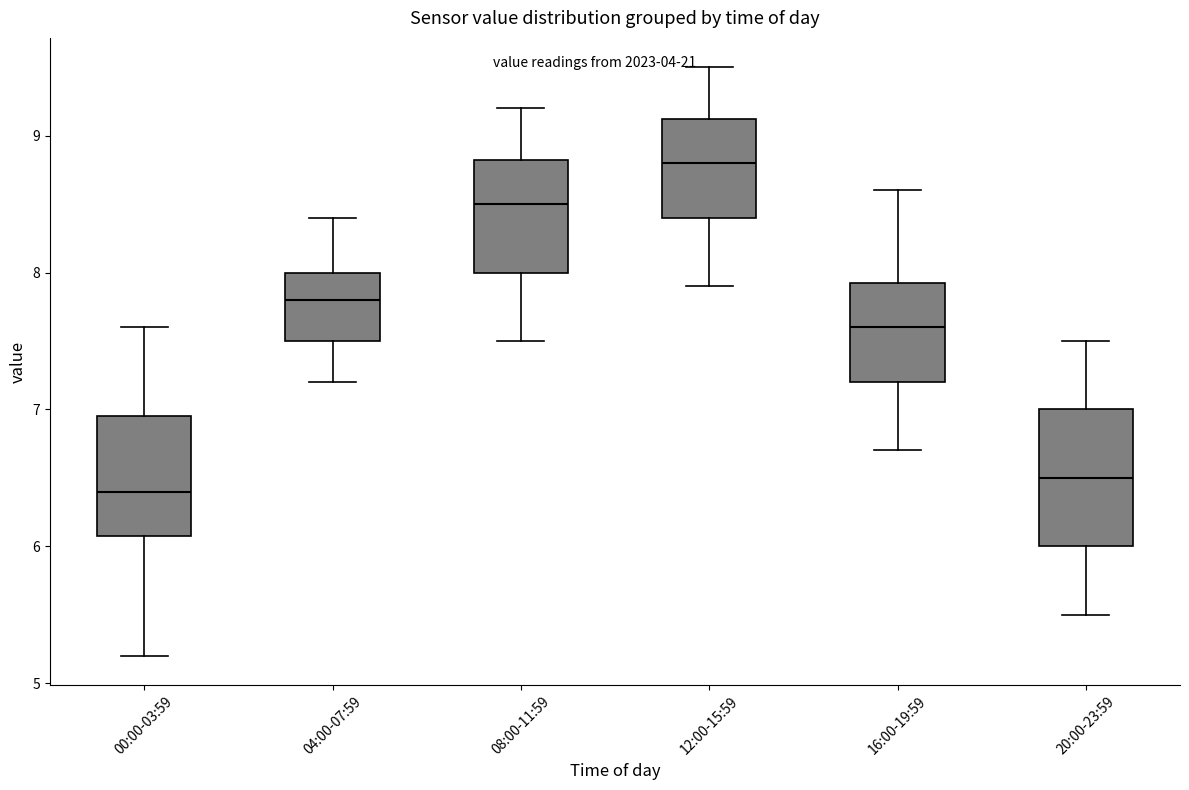

Reading left to right, transcribe this box plot: for each box, give where its median line is, the range the box spans, and where its two whiskers end, as read against the y-axis. The values are not printed on the chart, so give them approximately, as read against the axis.

00:00-03:59: median 6.4, box 6.1 to 7.0, whiskers 5.2 to 7.6
04:00-07:59: median 7.8, box 7.5 to 8.0, whiskers 7.2 to 8.4
08:00-11:59: median 8.5, box 8.0 to 8.8, whiskers 7.5 to 9.2
12:00-15:59: median 8.8, box 8.4 to 9.1, whiskers 7.9 to 9.5
16:00-19:59: median 7.6, box 7.2 to 7.9, whiskers 6.7 to 8.6
20:00-23:59: median 6.5, box 6.0 to 7.0, whiskers 5.5 to 7.5